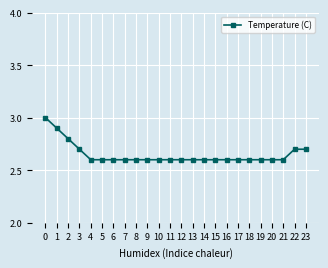

What is the sum of all values?

63.6